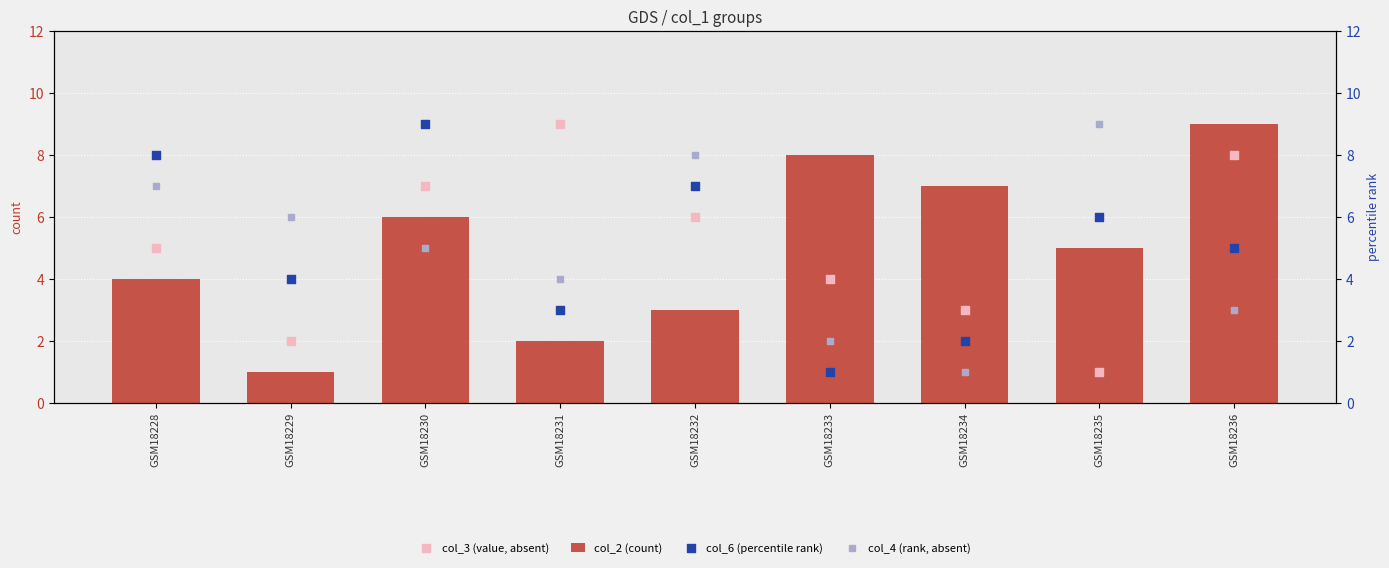

What is the total value across all series at GSM18234?

13